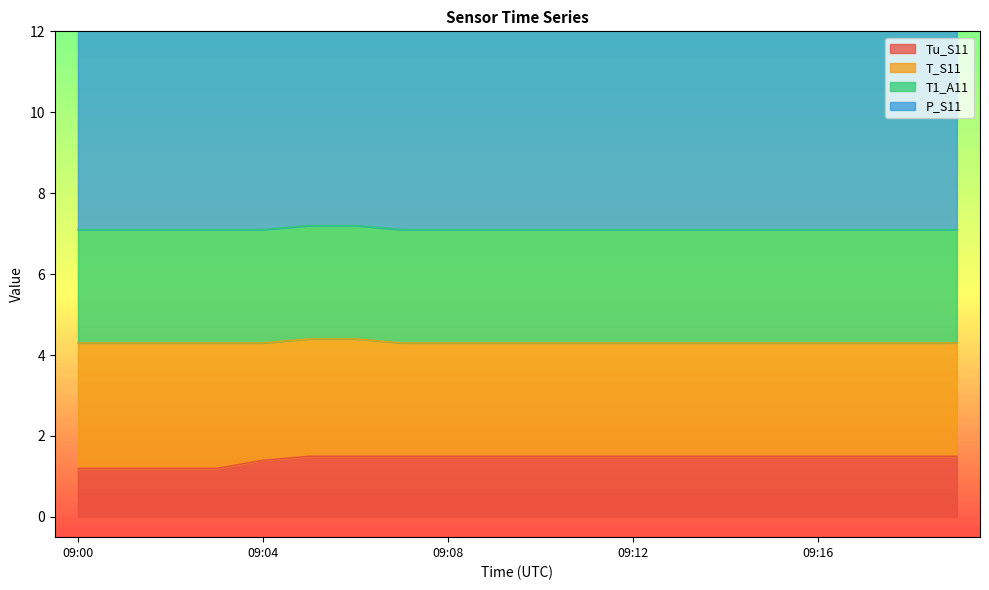

Which series has the widest spread of values?

P_S11